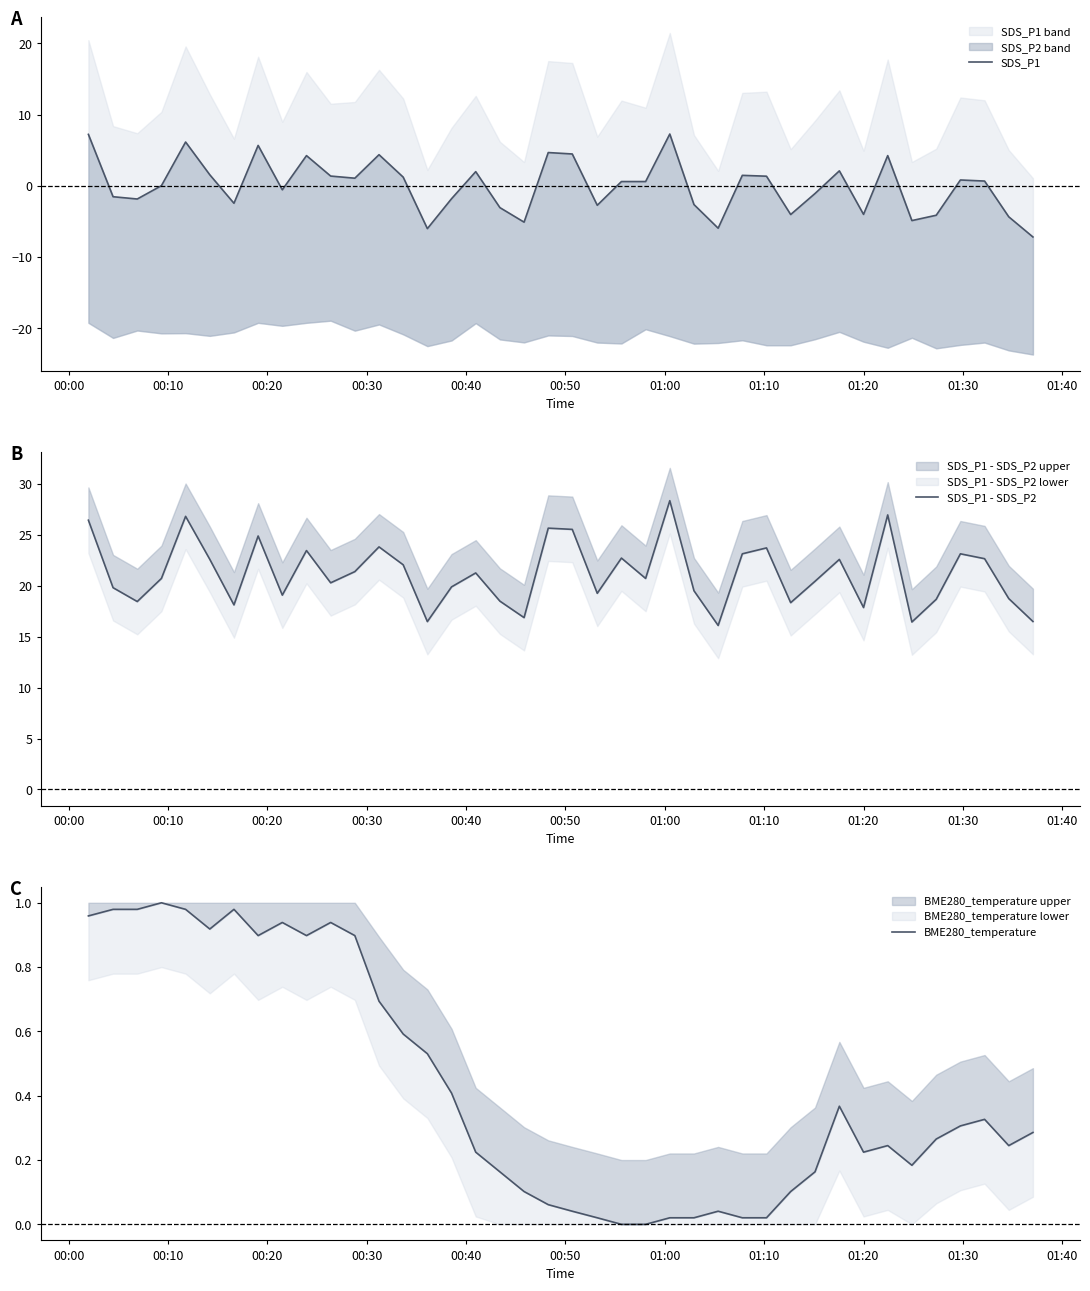

Which series has the largest total across all categories?

SDS_P1 - SDS_P2